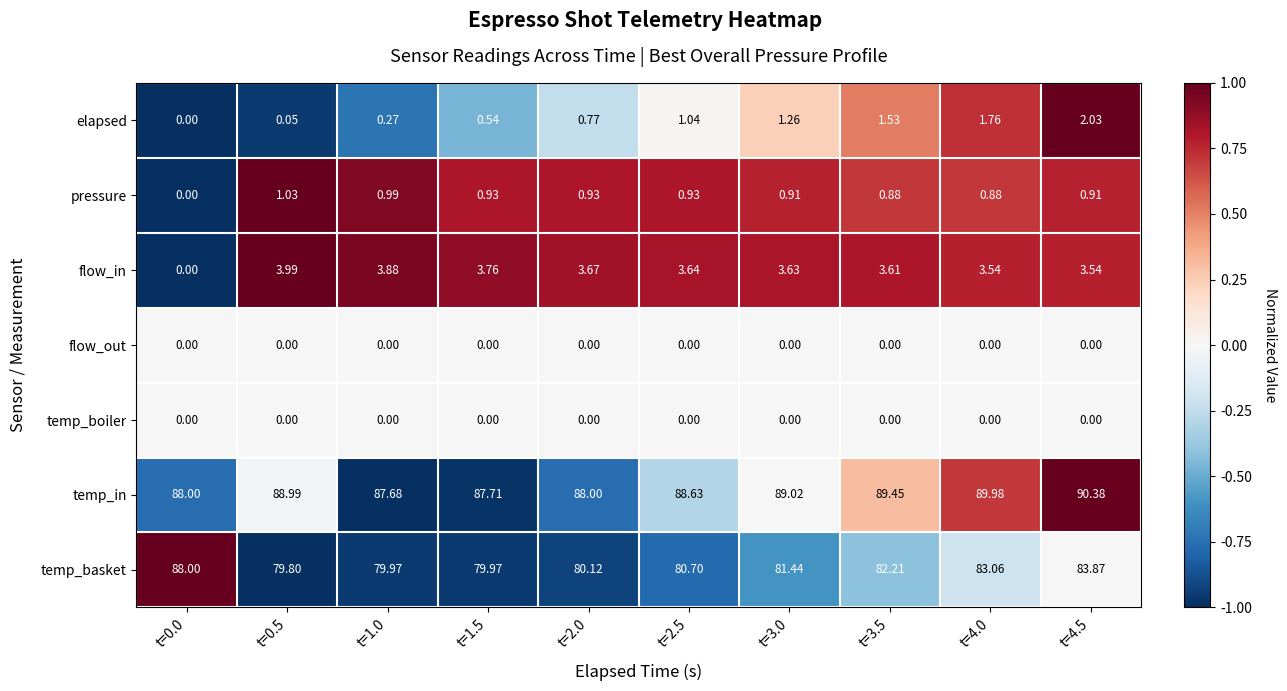

How many series are shown in this chart?

7